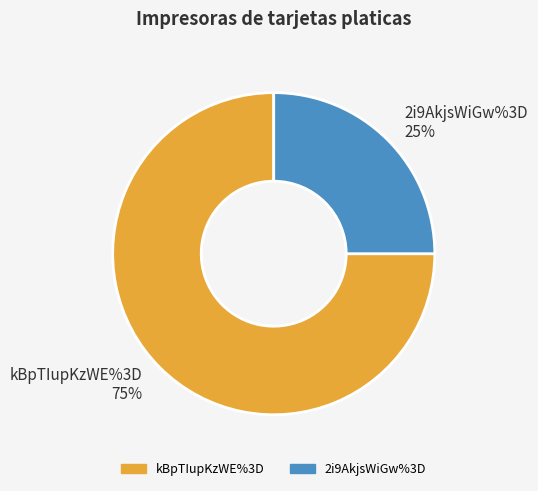

Is it true that kBpTIupKzWE%3D is 75% of the pie?

True